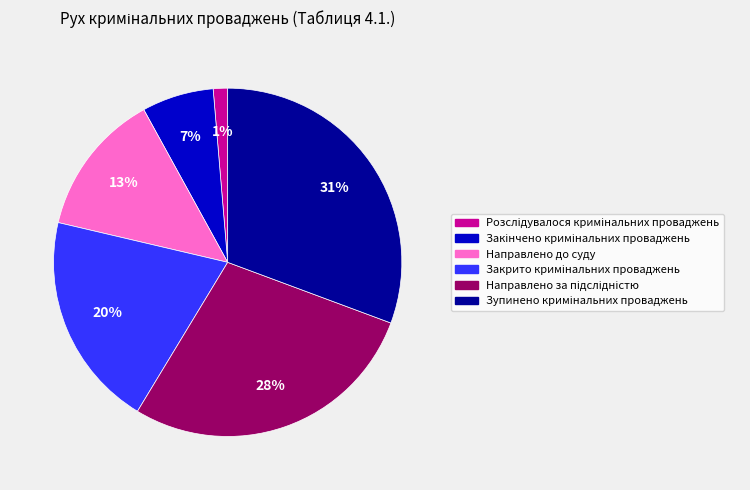

The Направлено до суду slice represents 3% of the pie. True or false?

False